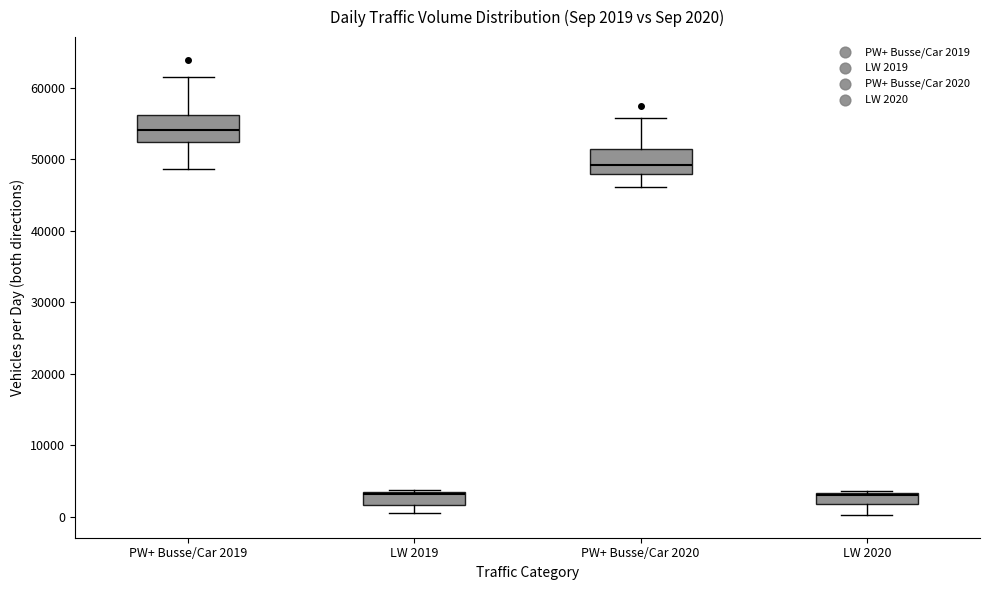

Which box's median line is the highest?

PW+ Busse/Car 2019